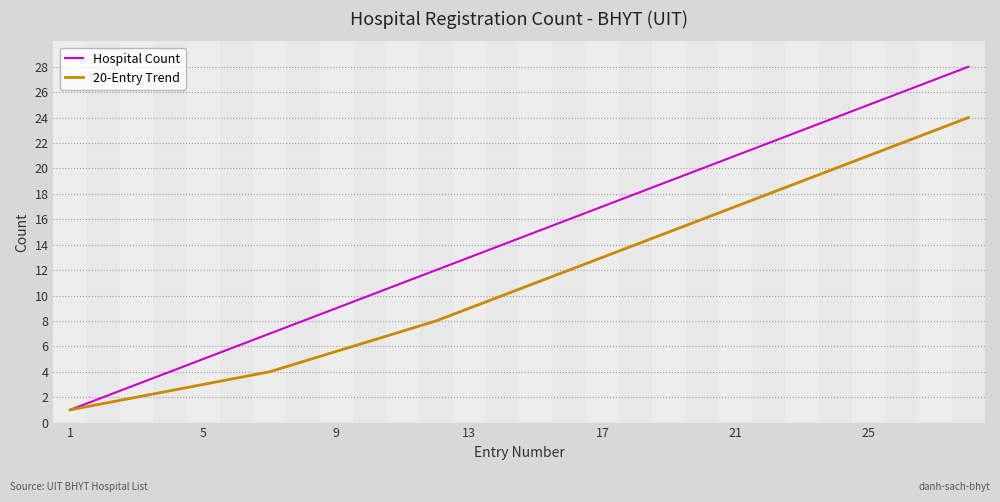

What is the highest value of the 20-Entry Trend series?

24.0